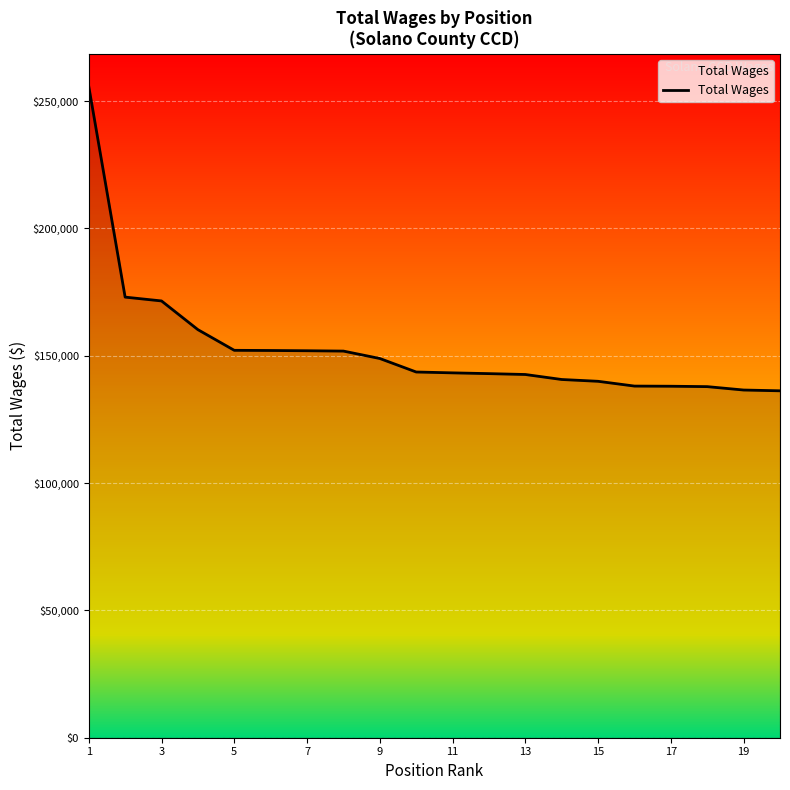

What is the maximum value shown in the chart?

255800